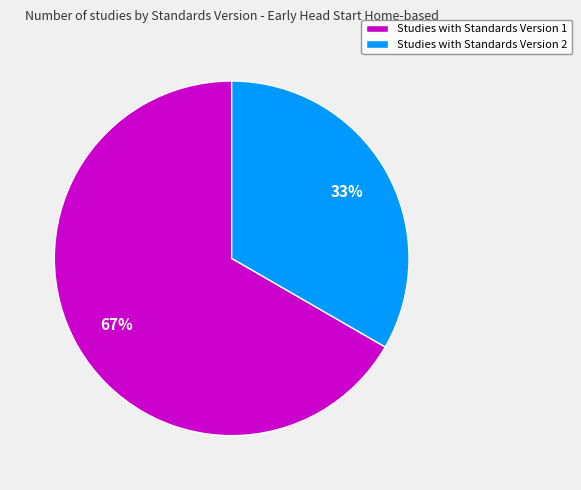

To the nearest percent, what is the combined percentage of Studies with Standards Version 2 and Studies with Standards Version 1?

100%